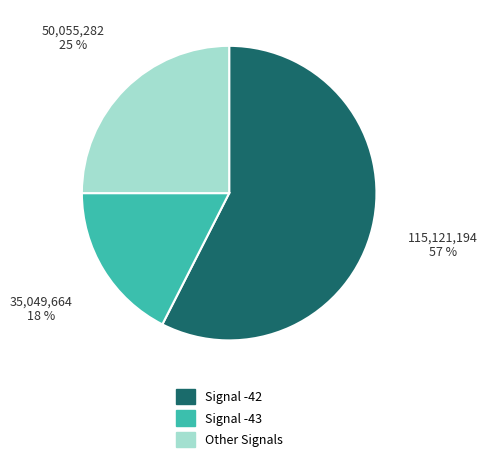

Do Signal -43 and Signal -42 together represent more than half of the pie?

Yes